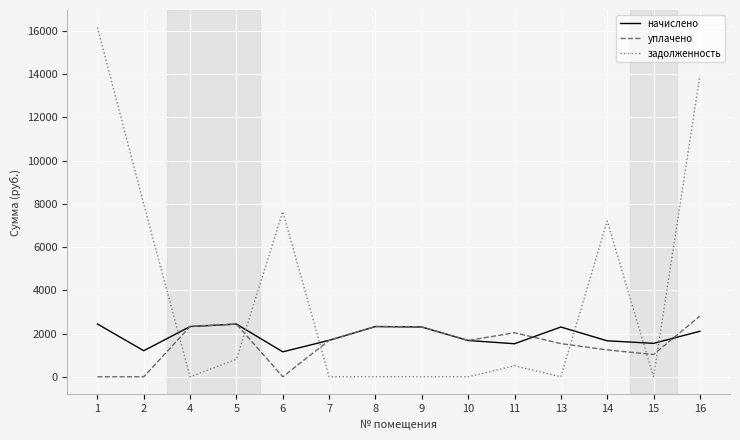

True or false: уплачено has more than 2 points higher than both neighbors.

True